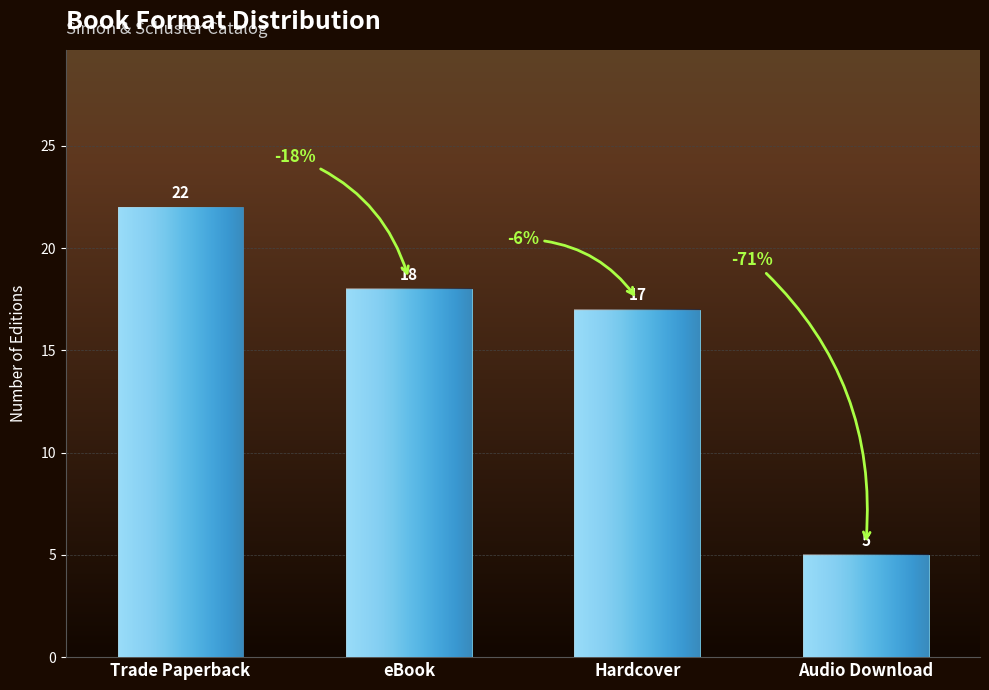

What is the average value?

16